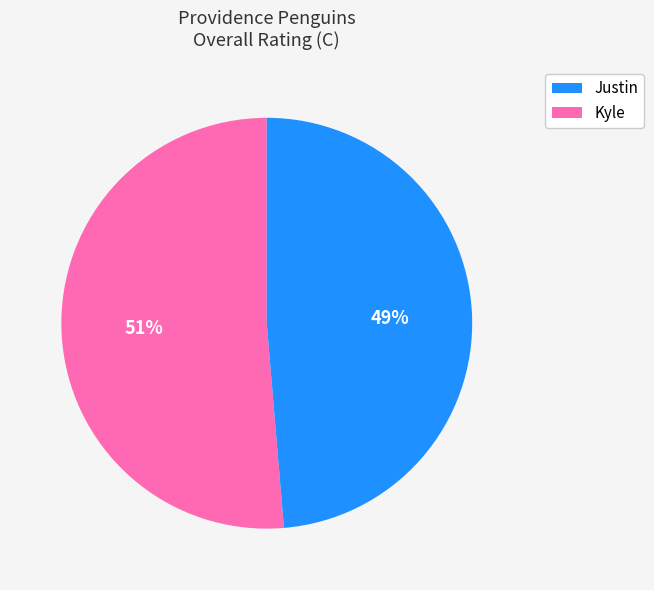

True or false: Justin accounts for 51% of the total.

True